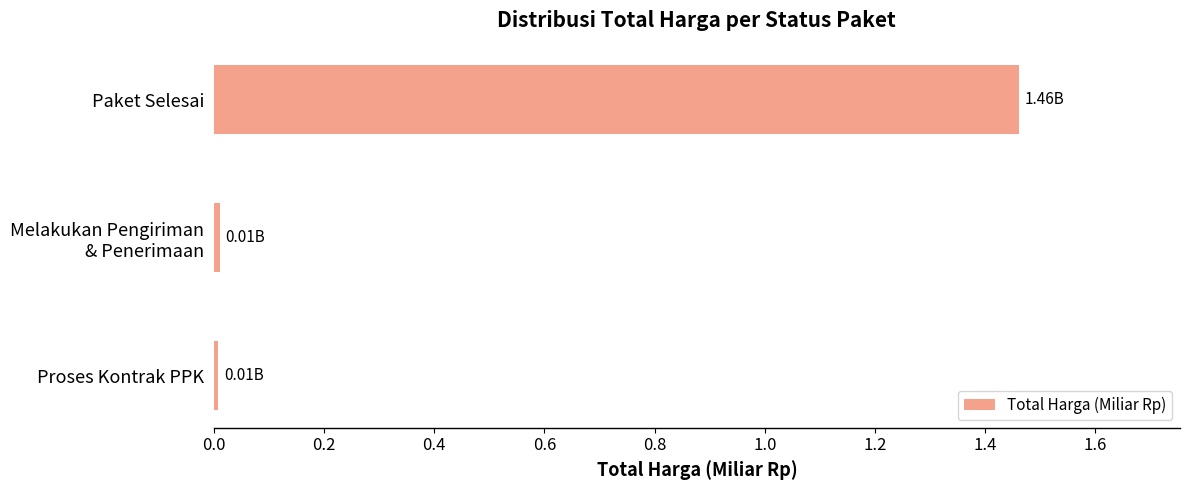

What is the label of the 3rd bar from the bottom?

Paket Selesai